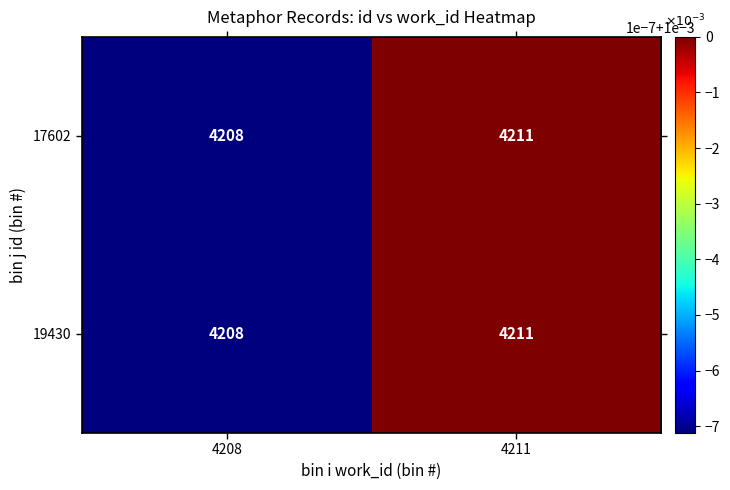

The value of 19430 at 4211 is 2609. True or false?

False